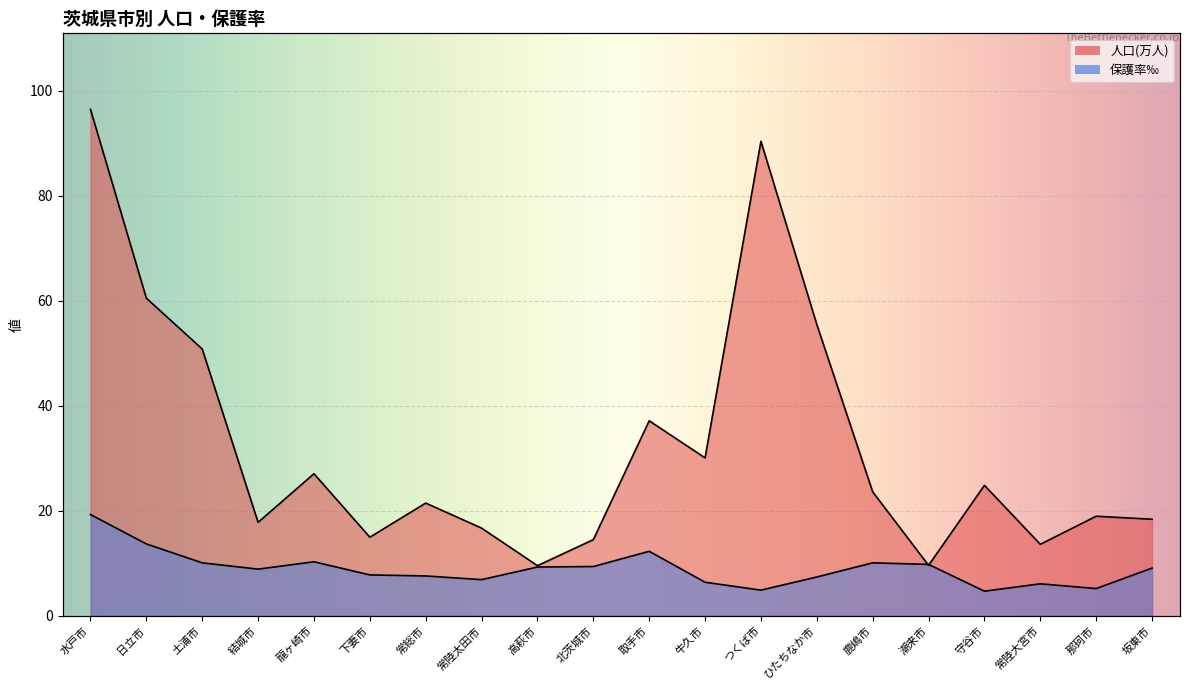

What is the label of the 20th point from the left?

坂東市